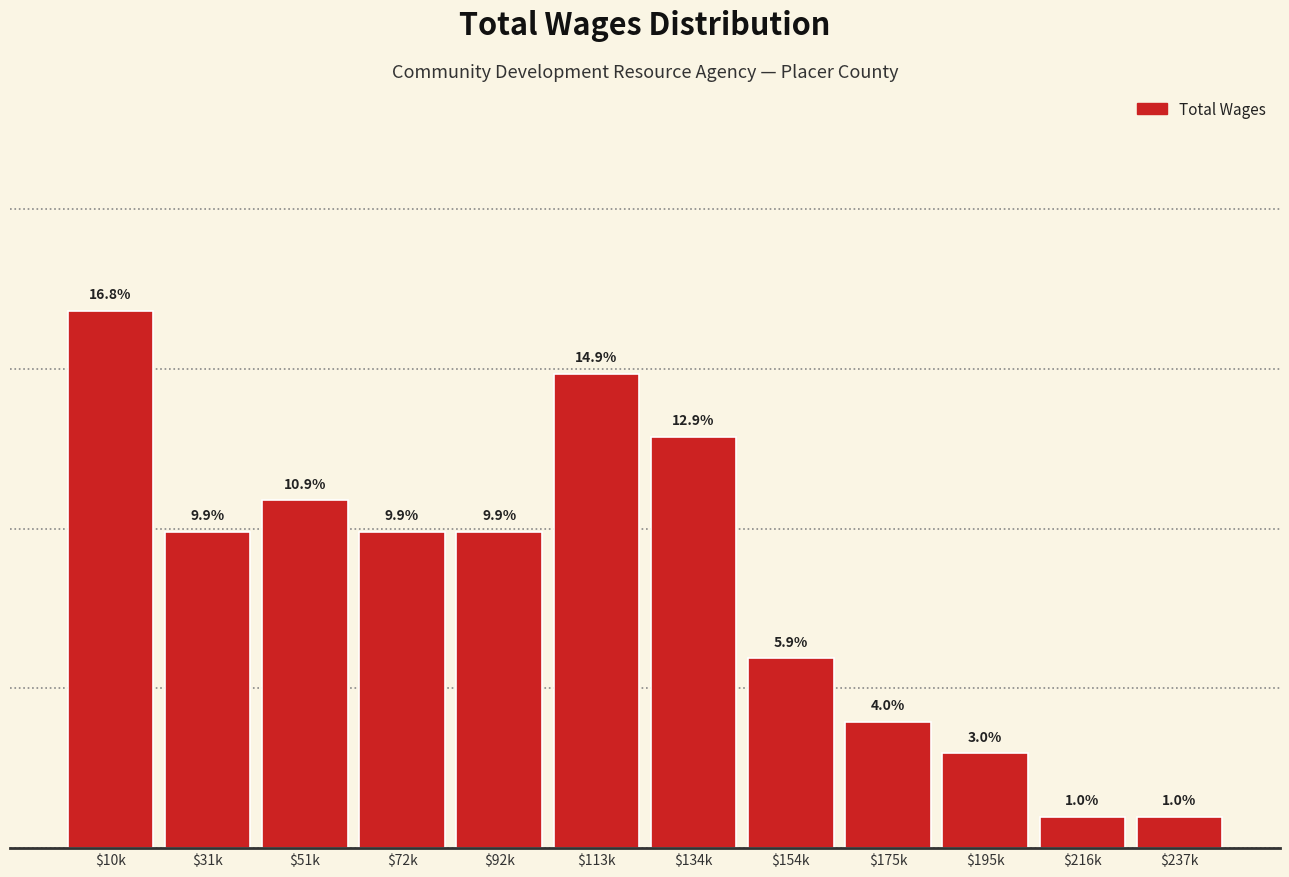

Where does the data first go above 9?

$10k